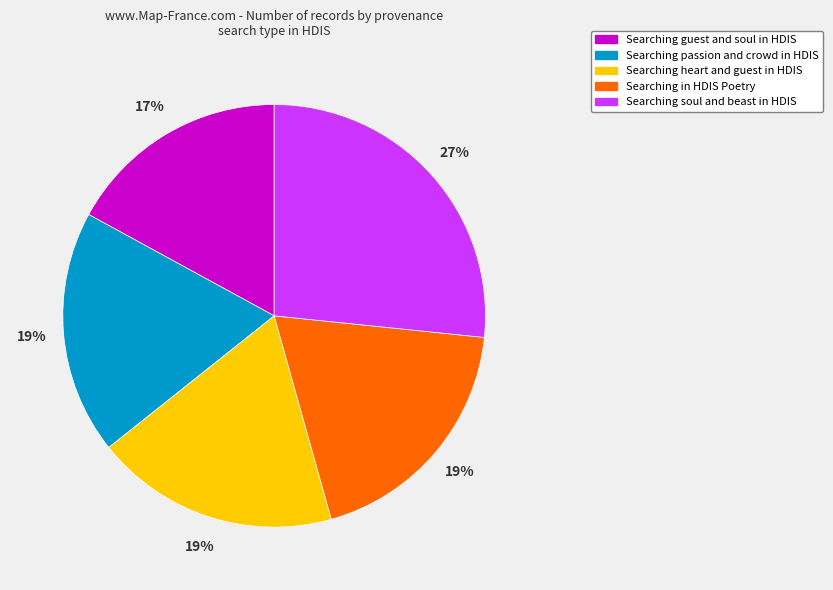

Count the number of slices in the pie.

5